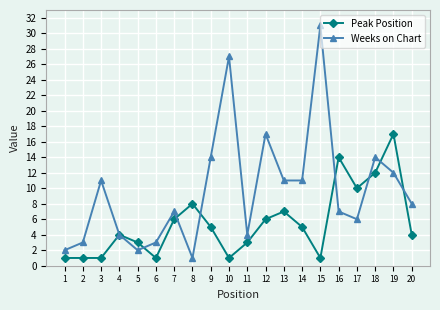

Which series has the largest total across all categories?

Weeks on Chart